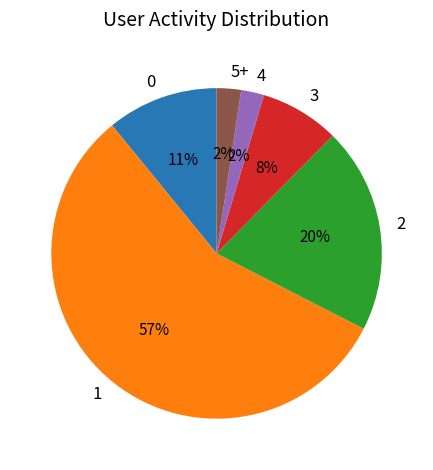

Which has a higher value, 5+ or 3?

3